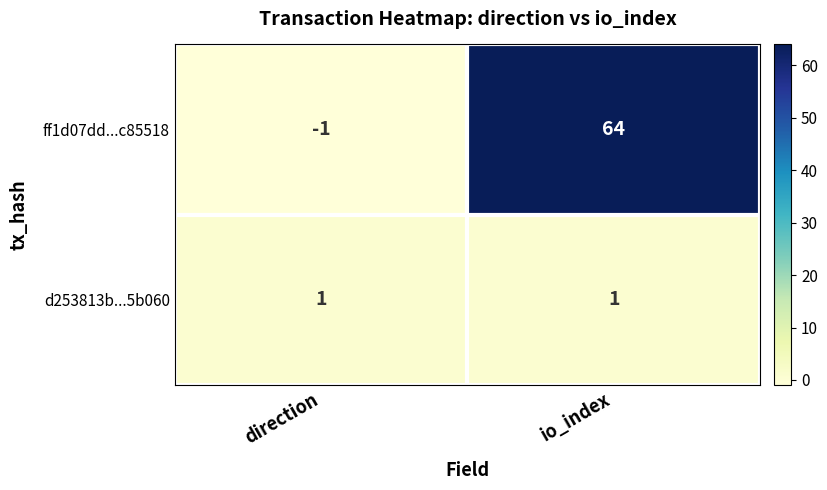

Which series has the largest total across all categories?

ff1d07dd...c85518